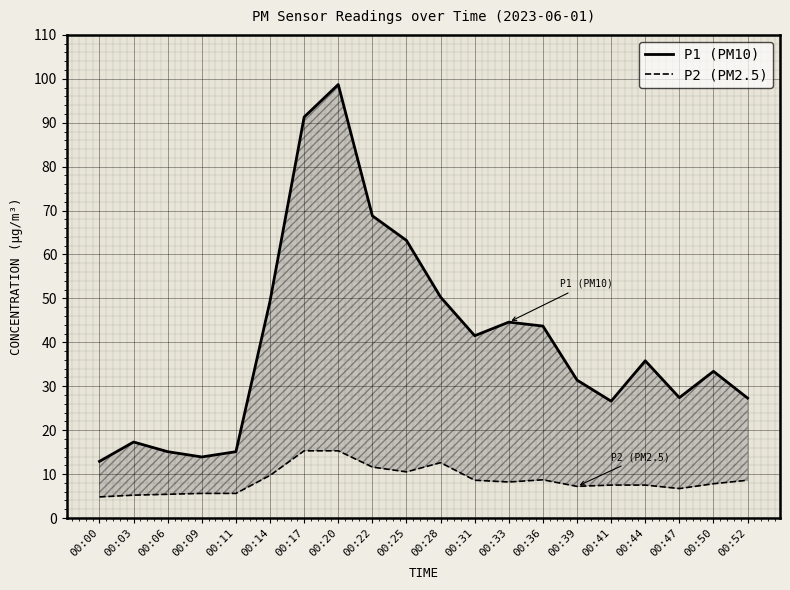

Is the value of P1 (PM10) at 00:25 greater than the value of P2 (PM2.5) at 00:41?

Yes